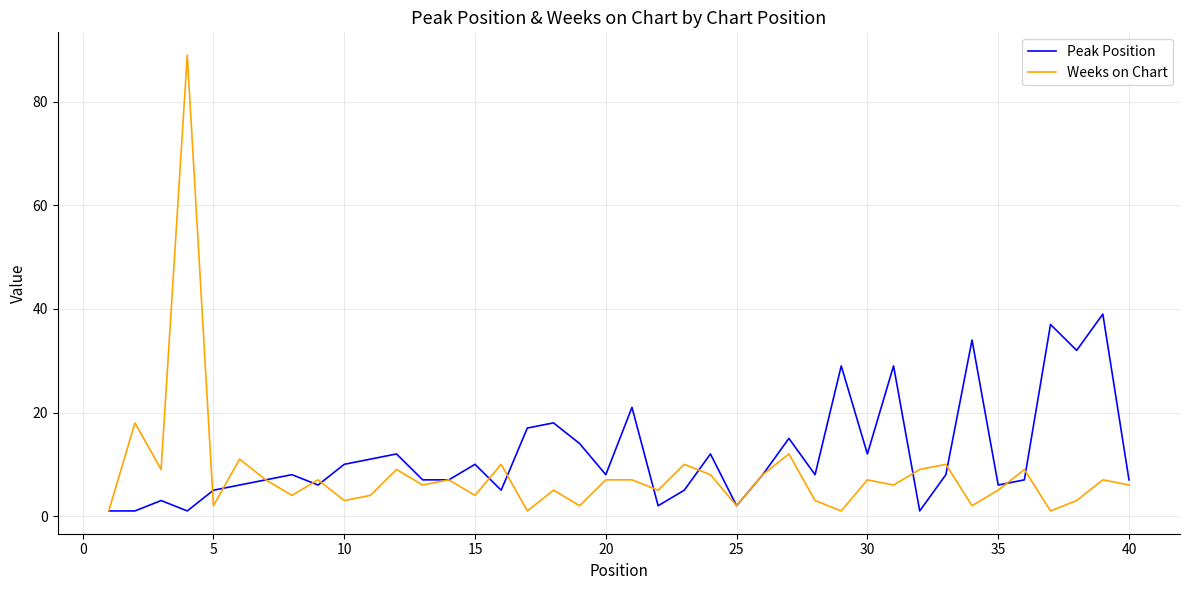

List the series in order of their peak value, lowest first.

Peak Position, Weeks on Chart